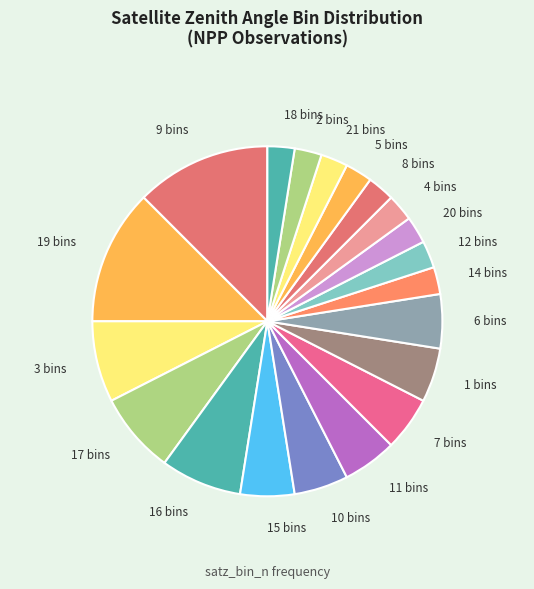

Is it true that 15 bins is 1% of the pie?

False